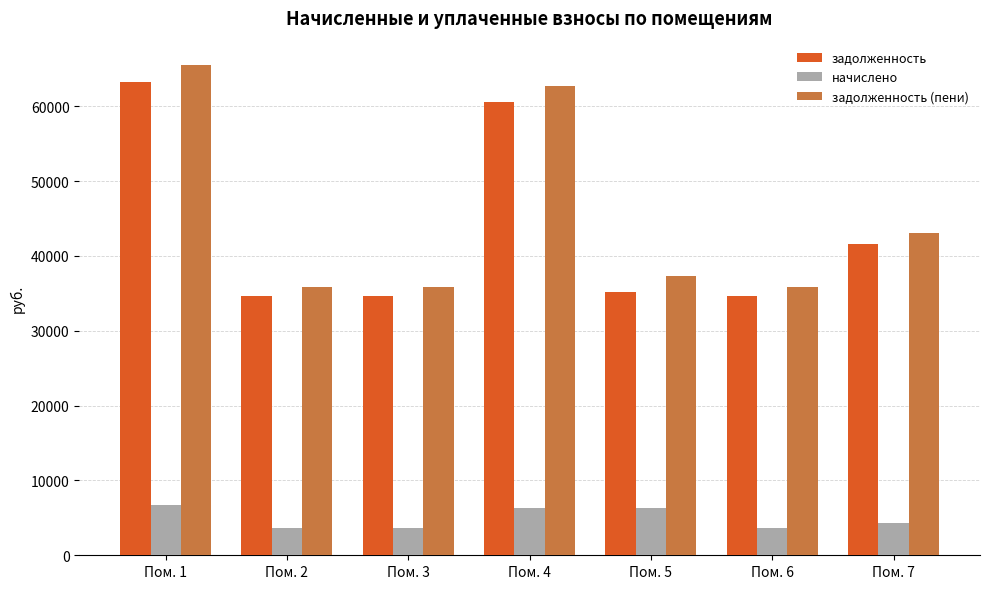

What is the maximum value shown in the chart?

65499.6